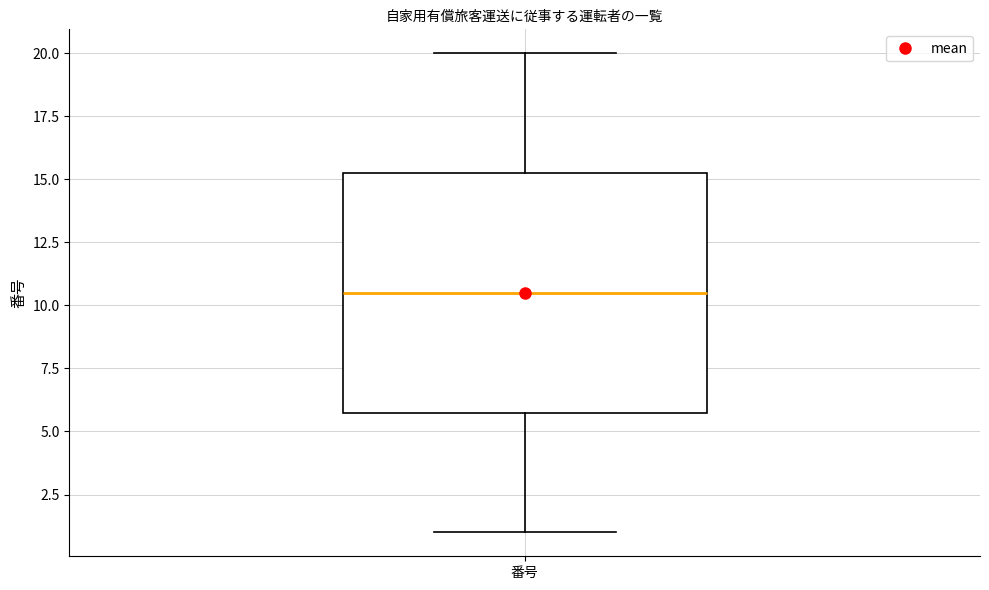

Transcribe this box plot: give where the median line is, the range the box spans, and where the two whiskers end, as read against the y-axis. The values are not printed on the chart, so give them approximately, as read against the axis.

median 10.5, box 6.0 to 15.5, whiskers 1.0 to 20.0